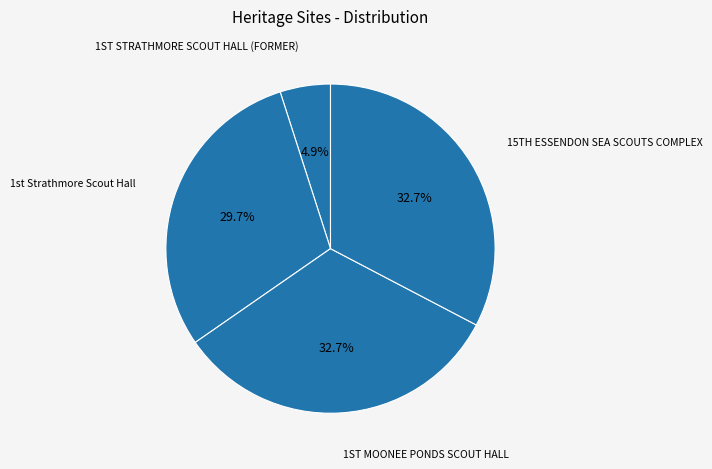

What is the largest slice in the pie chart?

15TH ESSENDON SEA SCOUTS COMPLEX